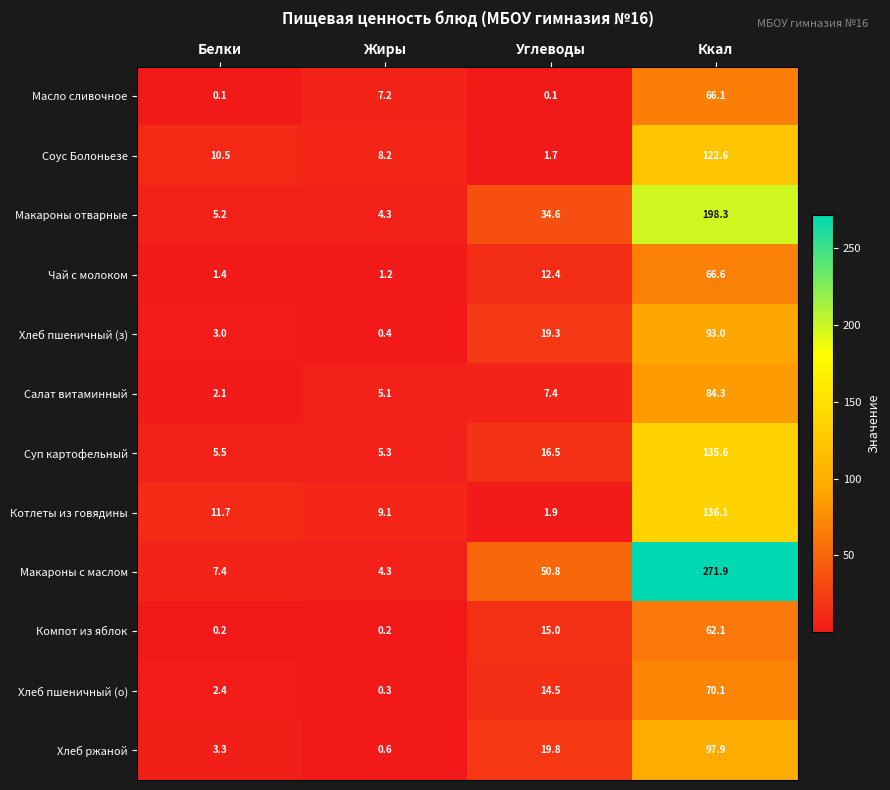

Which series has the largest total across all categories?

Макароны с маслом